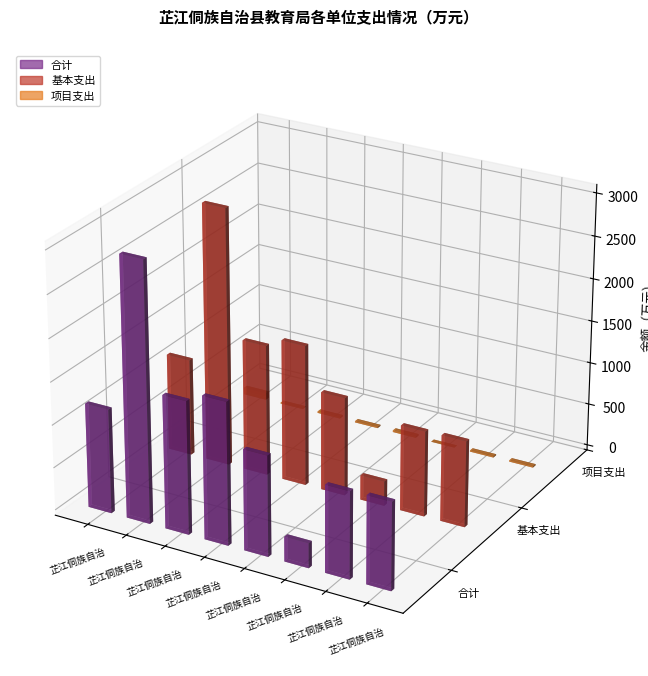

What is the value of the 合计 bar at the 5th from the left?

1173.0